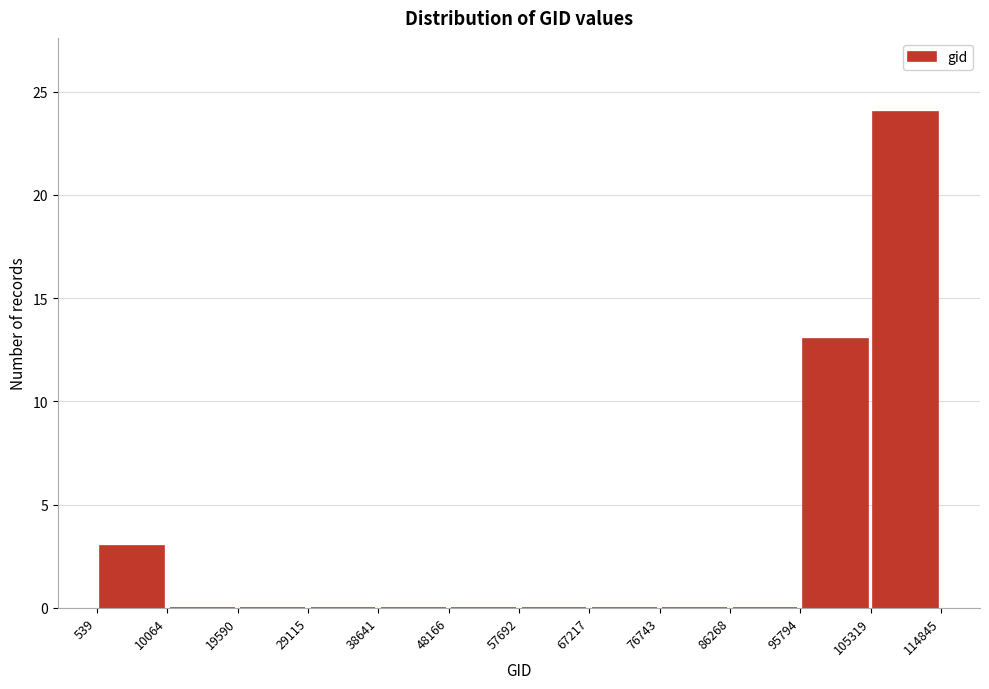

Reading left to right, list every bar in this chart as the range it spans on the x-axis followed by its height. The values are not printed on the chart, so give them approximately, as read against the axis.

539 to 10064: 3
10064 to 19590: 0
19590 to 29115: 0
29115 to 38641: 0
38641 to 48166: 0
48166 to 57692: 0
57692 to 67217: 0
67217 to 76743: 0
76743 to 86268: 0
86268 to 95794: 0
95794 to 105319: 13
105319 to 114845: 24